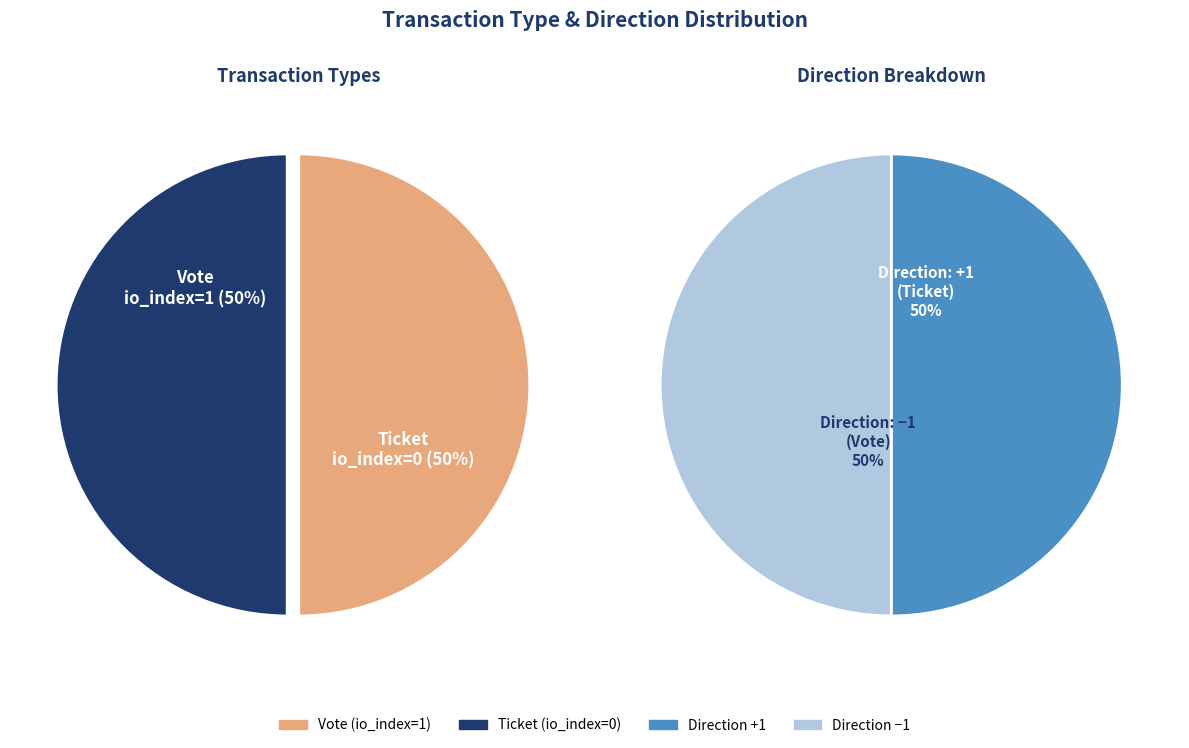

Is it true that Vote (io_index=1) is 85% of the pie?

False